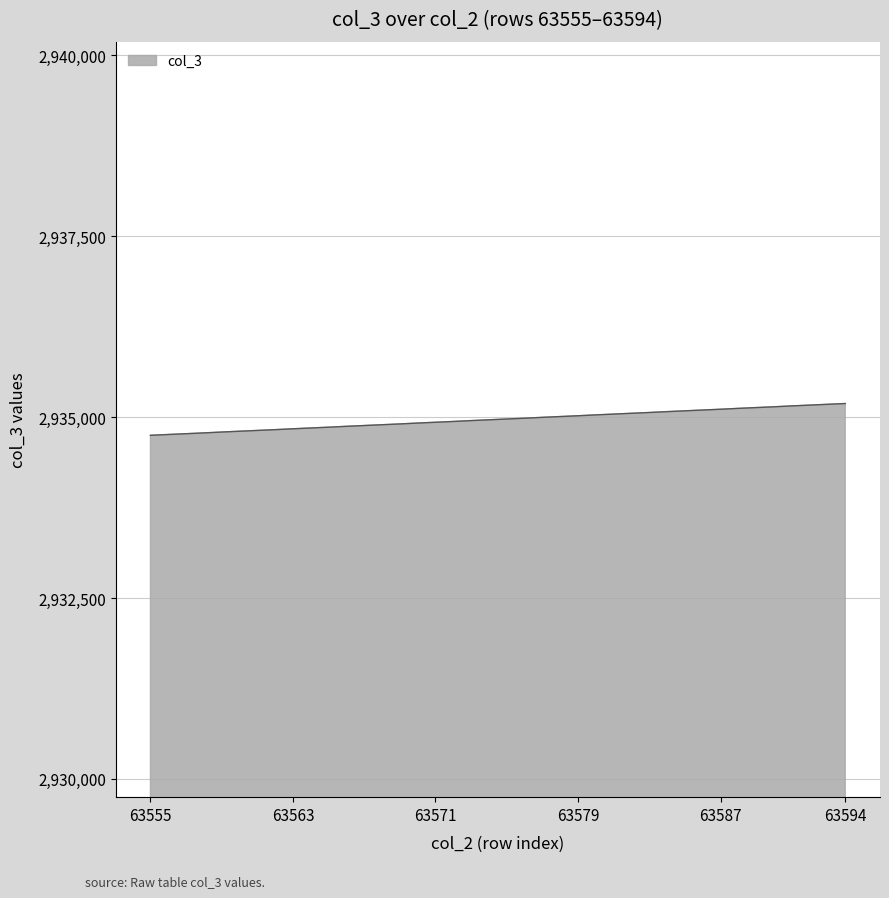

What is the difference between the maximum and minimum values?

439